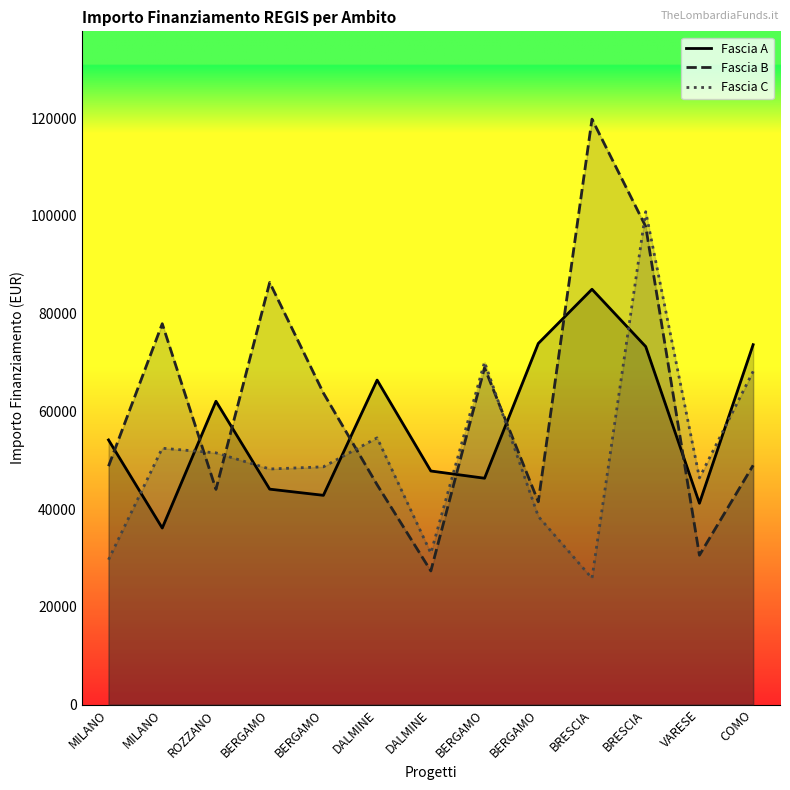

What is the sum of all Fascia C values?

665851.4